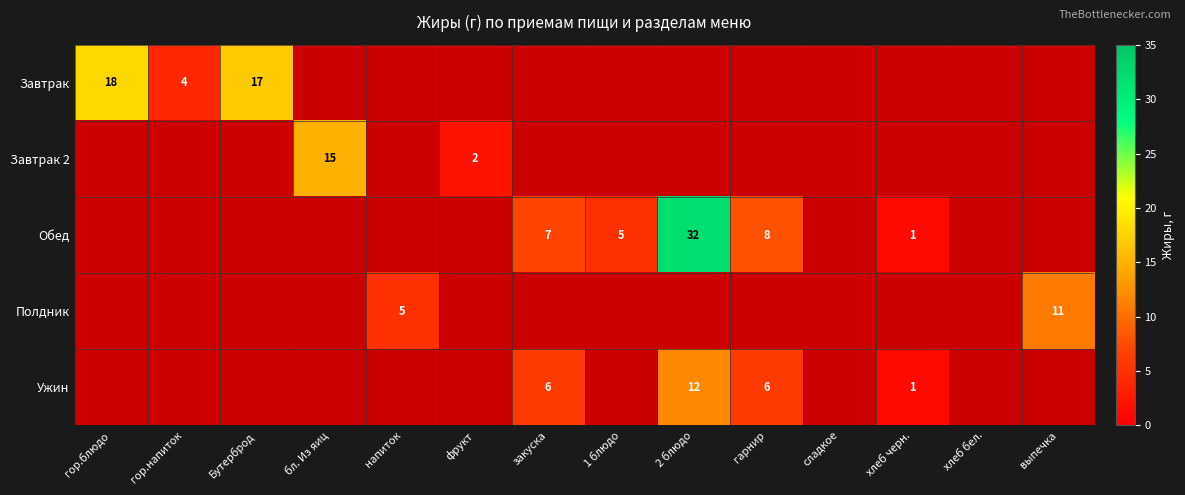

True or false: Завтрак 2 has a value of 2 at фрукт.

True